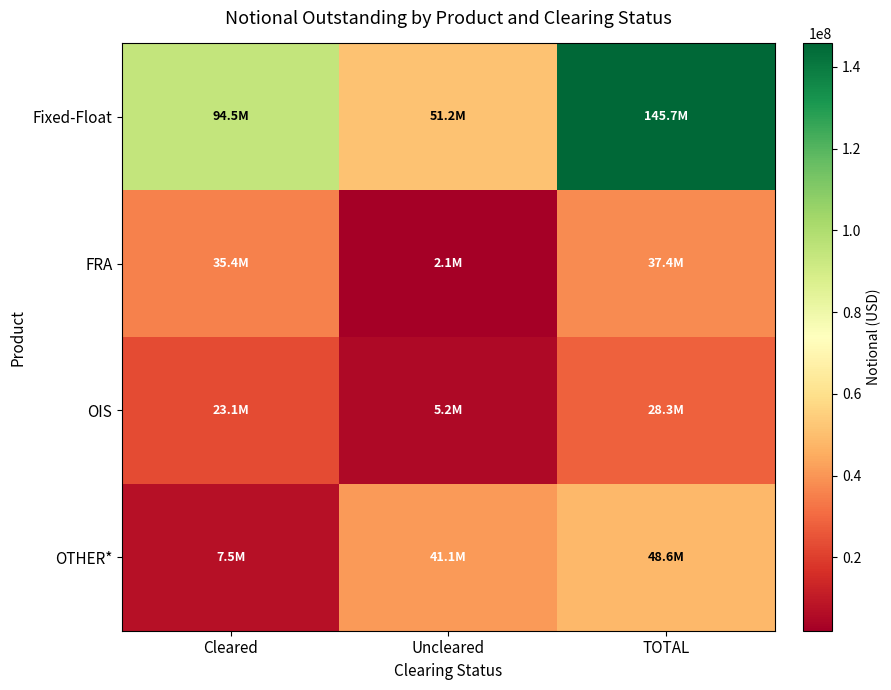

Which series changed the most between Uncleared and TOTAL?

Fixed-Float